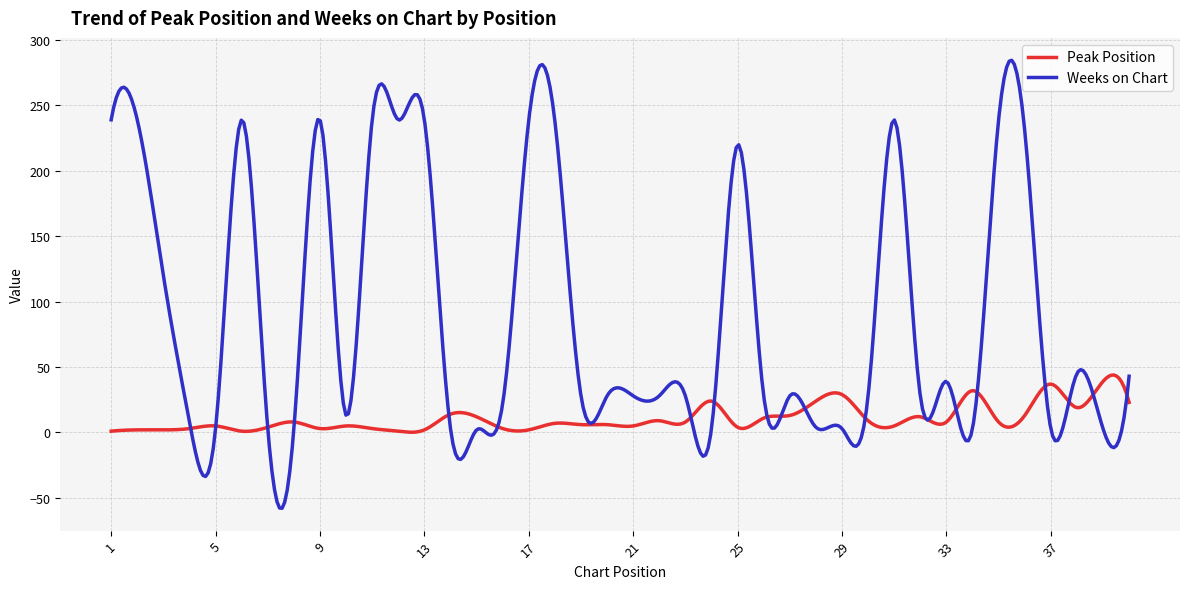

How many distinct data groups are displayed?

2